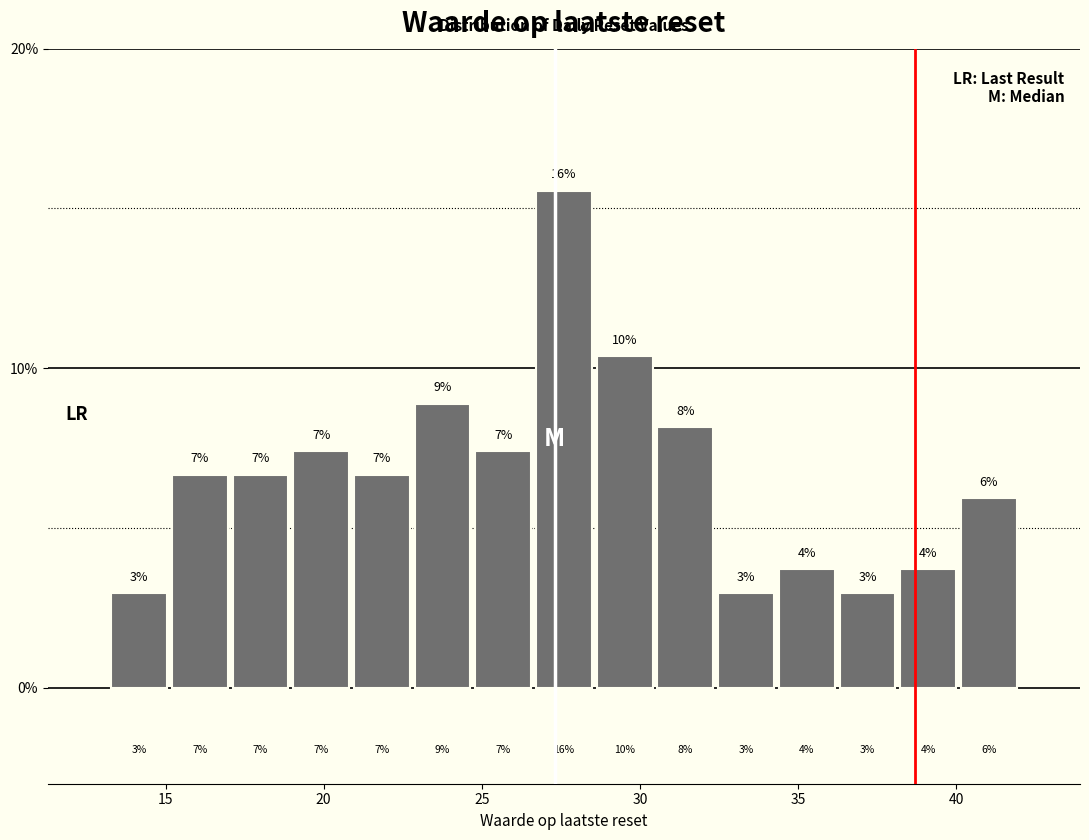

Around what value on the x-axis is the tallest bar? Give the approximate position of its centre, as read against the axis.

27.5